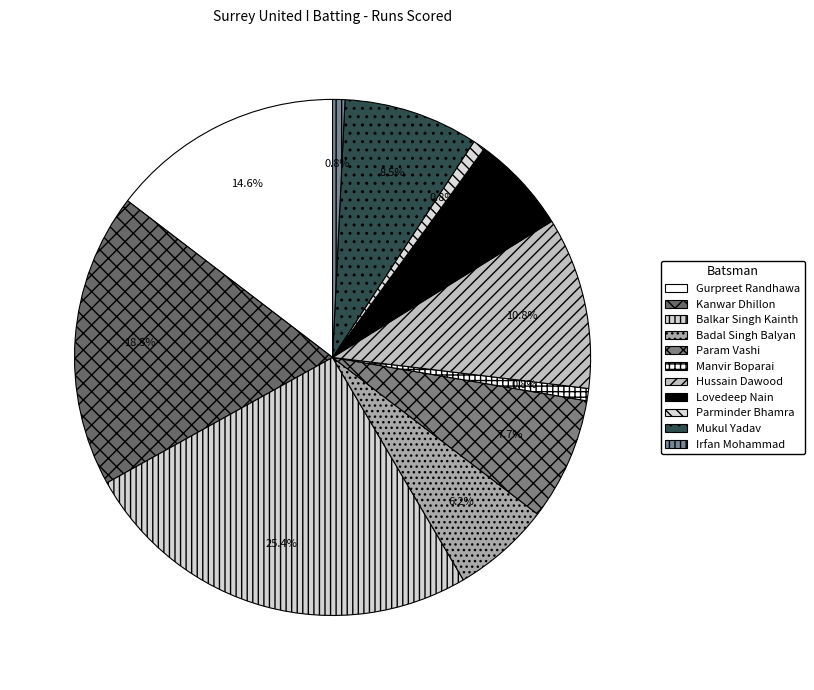

What is the largest slice in the pie chart?

Balkar Singh Kainth